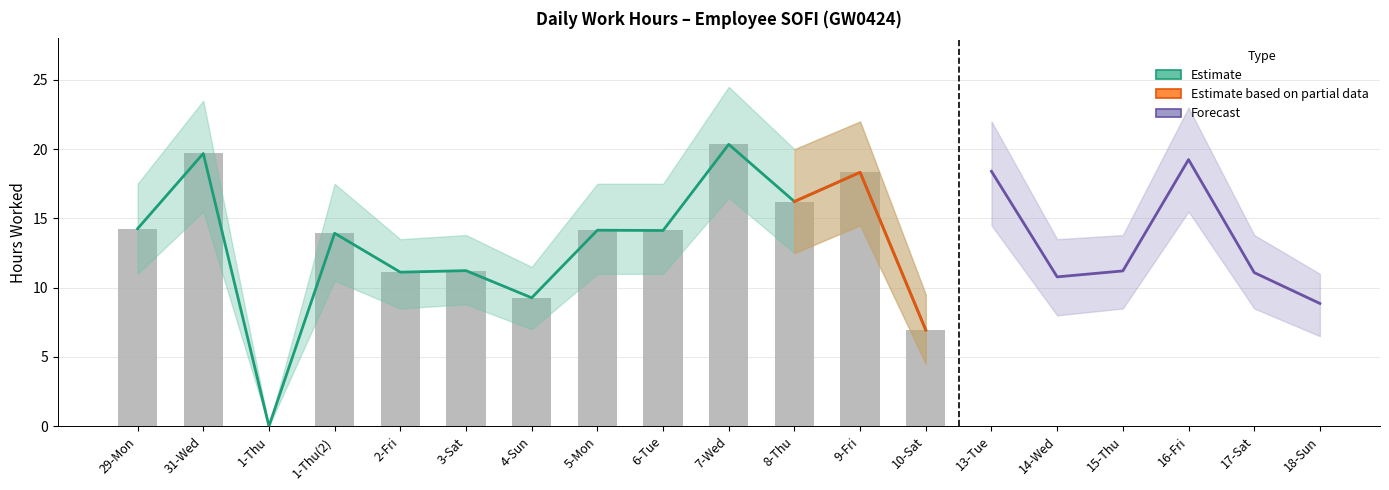

What is the approximate value of Hours Worked at 7-Wed?

20.4